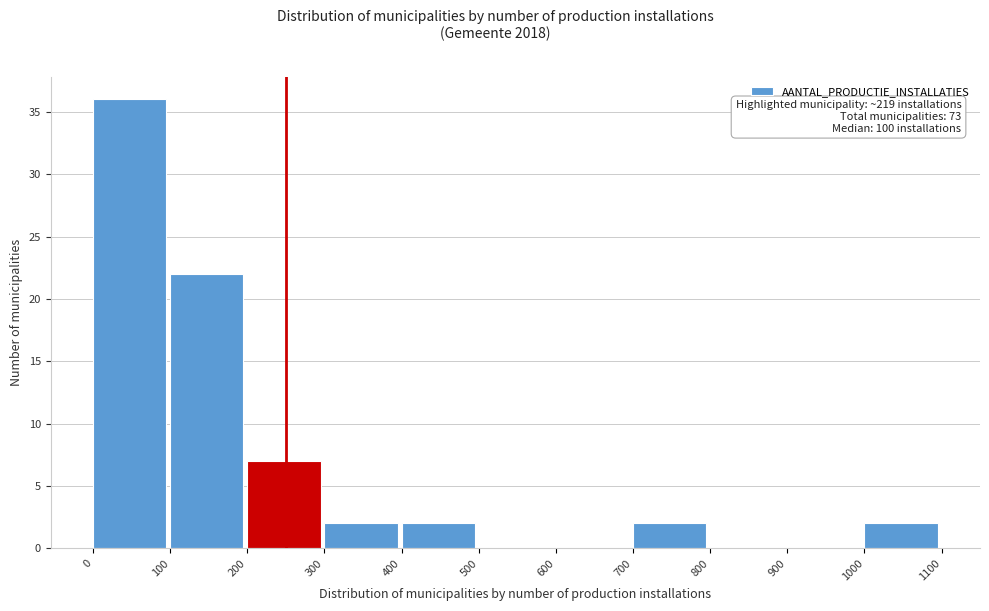

Over which range of the x-axis is the bar tallest?

0 to 100